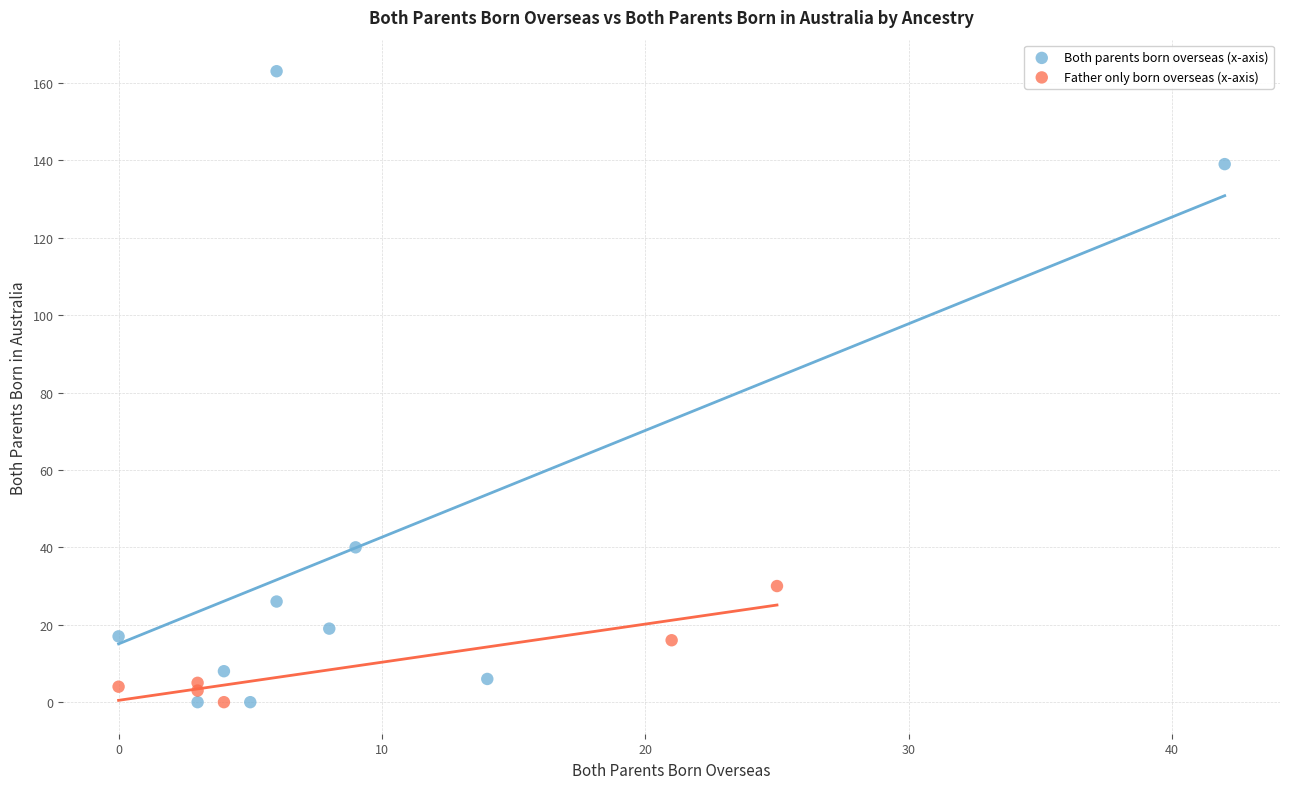

What are all the series names shown in the legend?

Both parents born overseas (x-axis), Father only born overseas (x-axis)